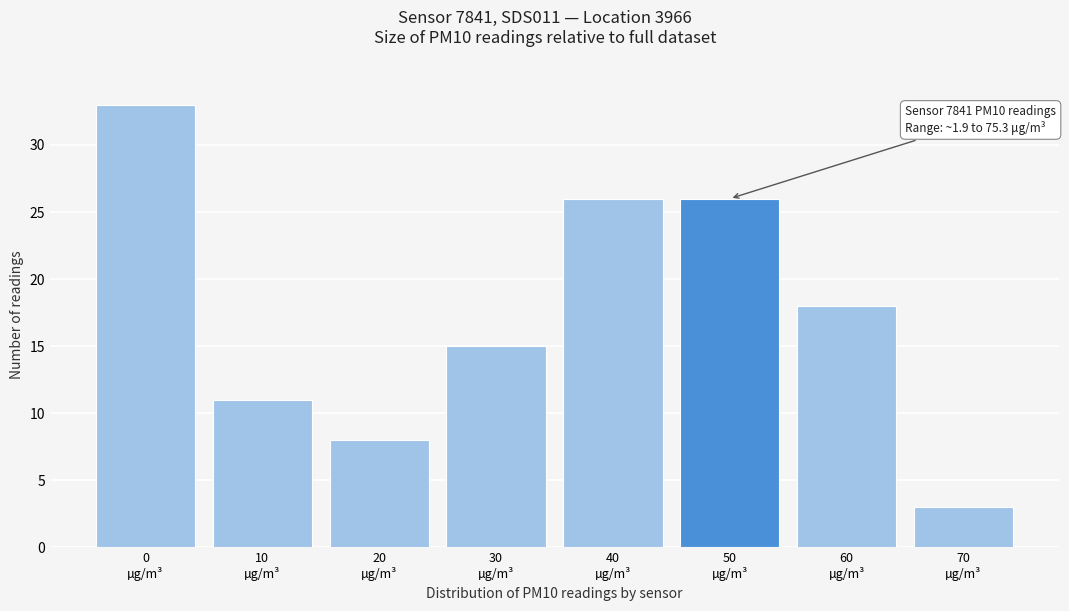

Reading left to right, list all the values displayed in this chart.

33	11	8	15	26	26	18	3